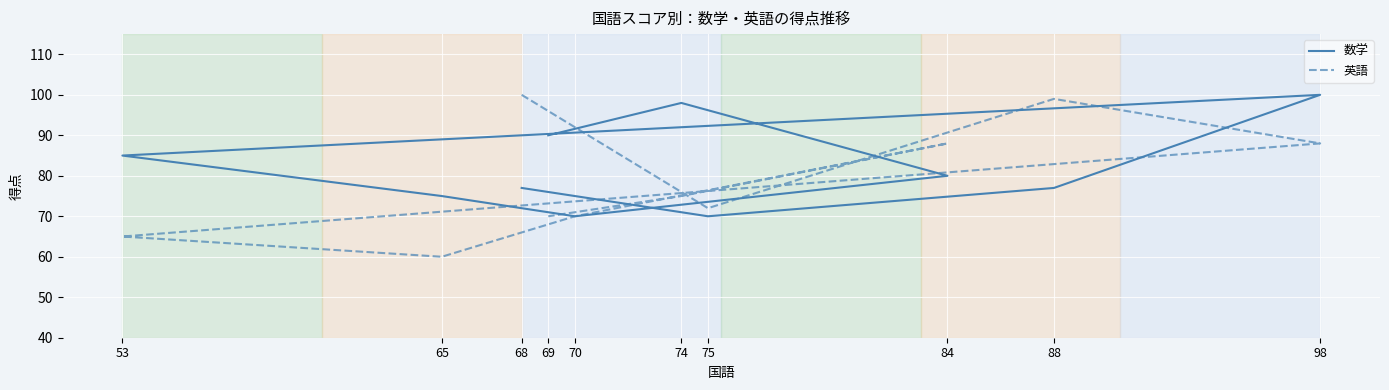

Where is the first local maximum for 英語?

88